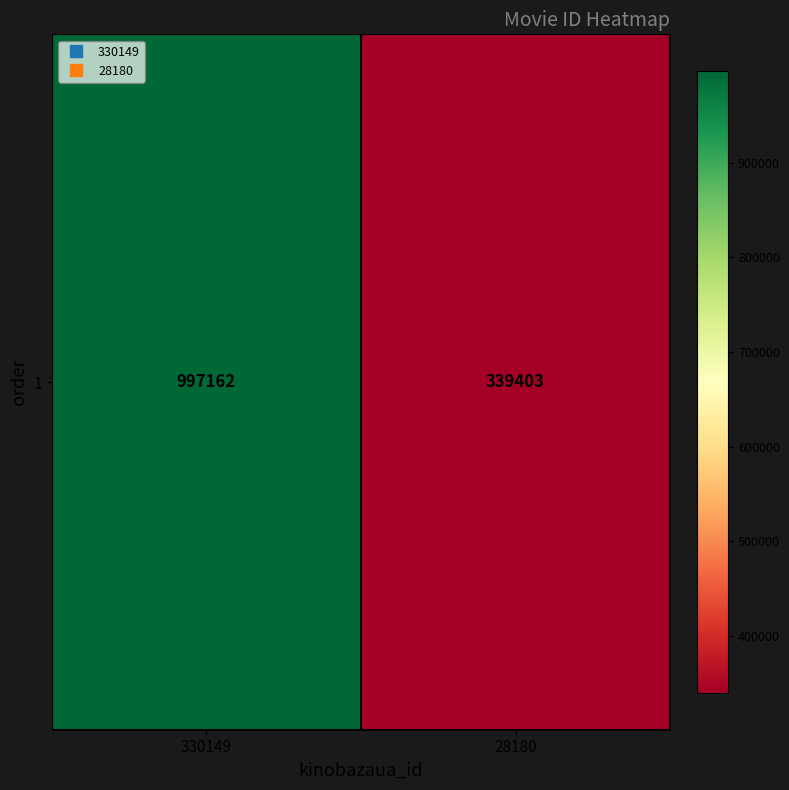

Which has a higher value, 28180 or 330149?

330149